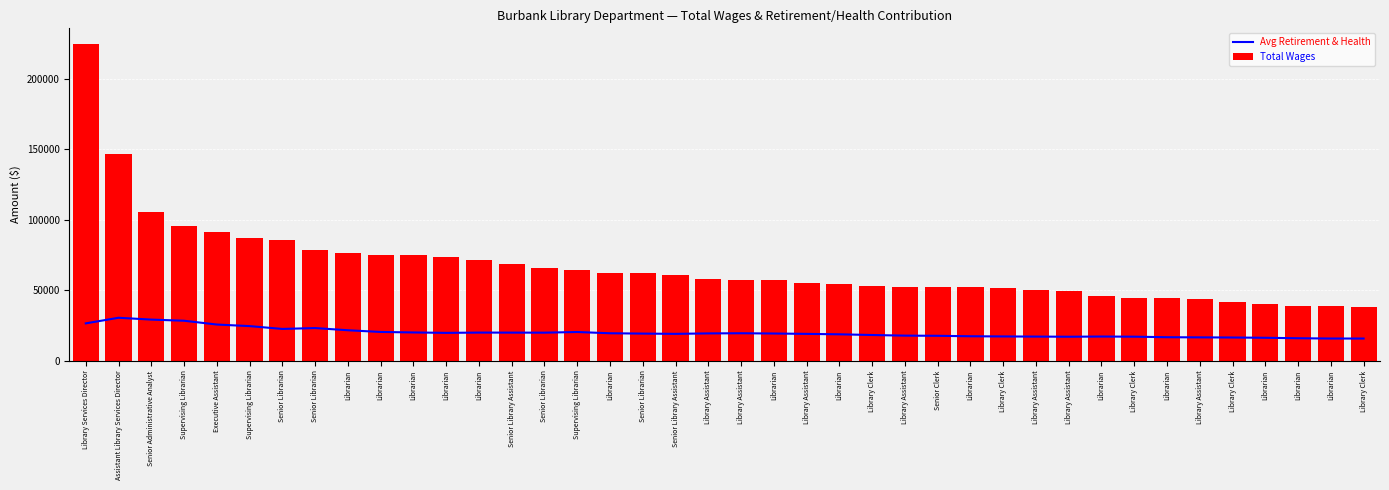

Where is Avg Retirement & Health nearest to the value 22973?

Senior Librarian